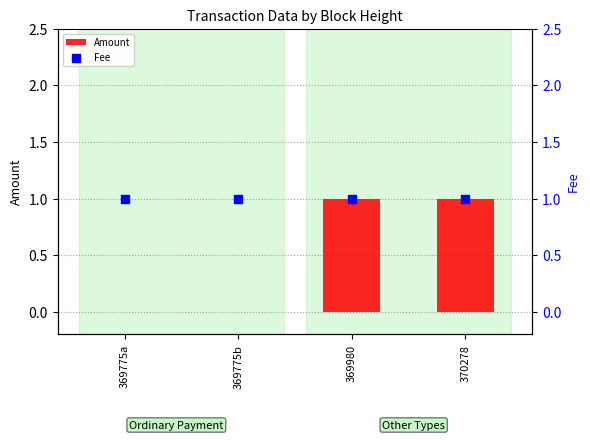

Is the value of Amount at 369775a greater than the value of Fee at 369775a?

No